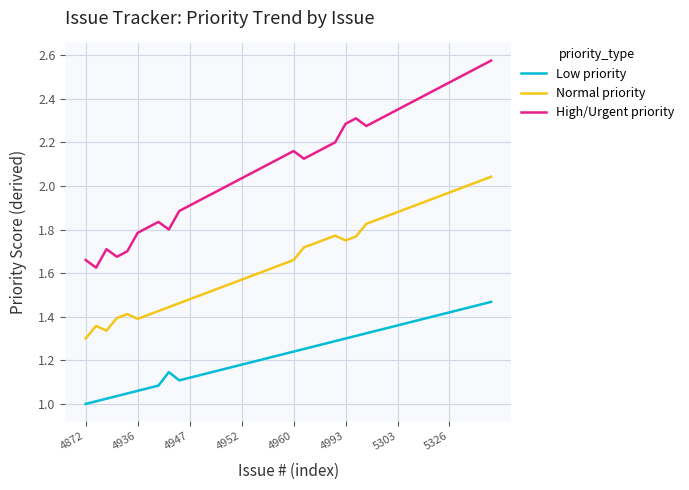

At how many categories does at least one series exceed 1?

40